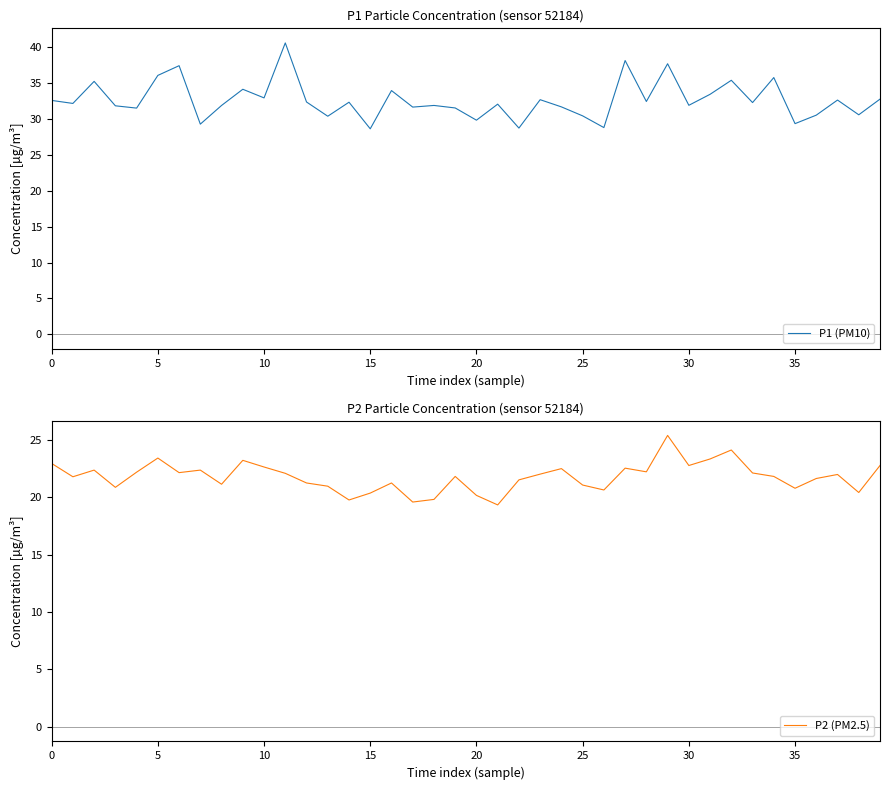

What is the lowest value of the P1 (PM10) series?

28.6